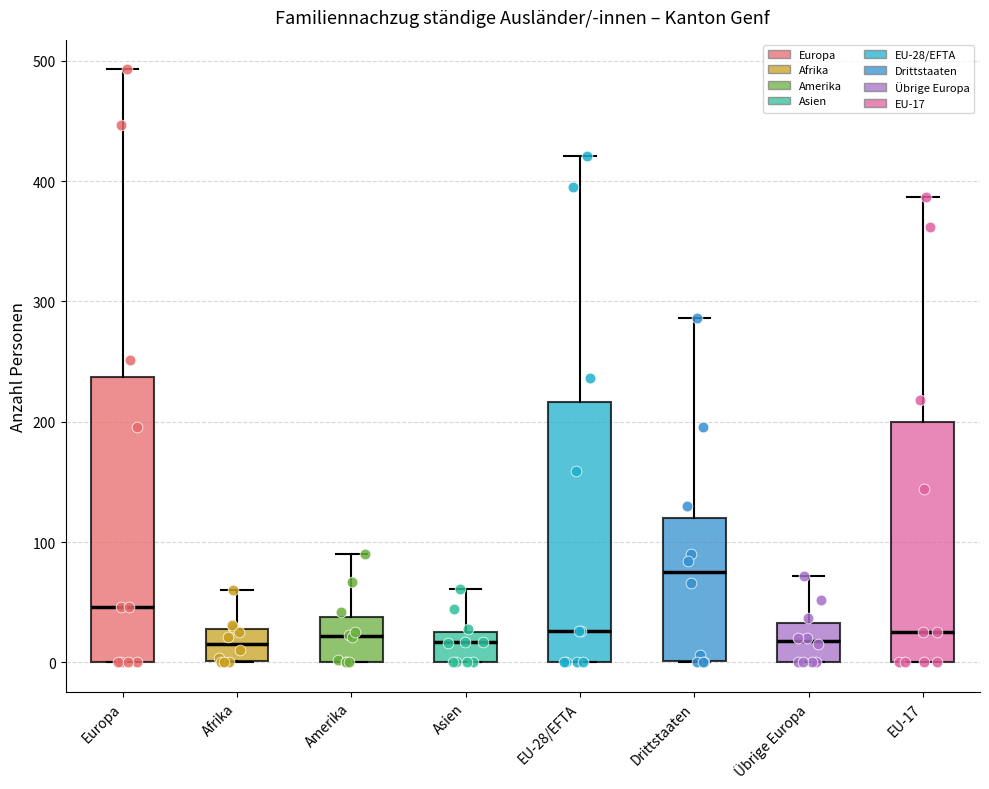

Where does the median line of the box for Drittstaaten sit on the y-axis? The values are not printed on the chart, so give them approximately, as read against the axis.

80